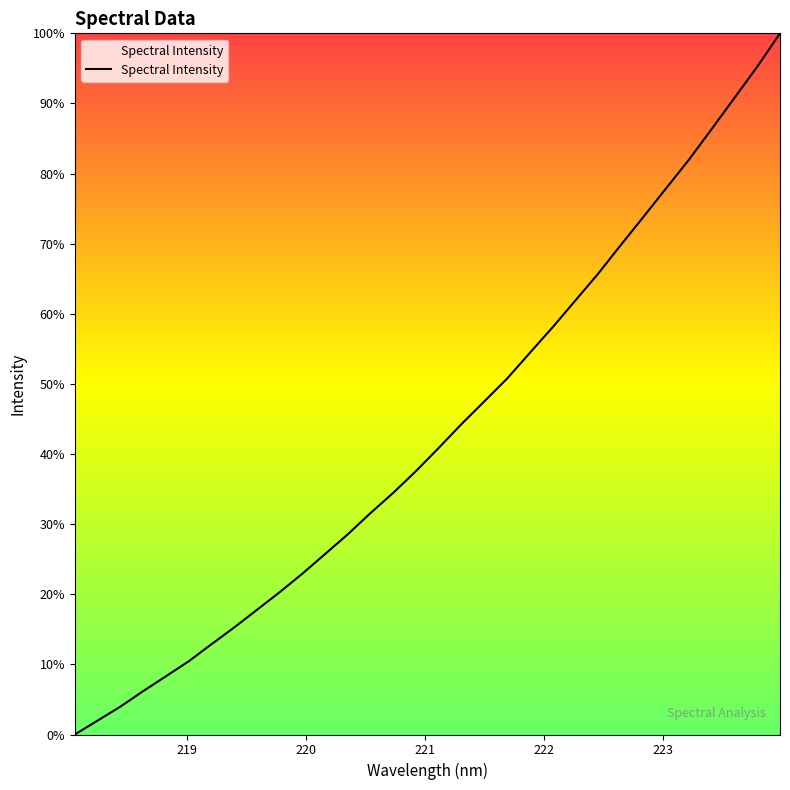

Reading left to right, extract all data points from this chart.

0.0	2.0	4.0	6.2	8.3	10.4	12.9	15.3	17.8	20.3	22.9	25.8	28.6	31.6	34.5	37.6	40.9	44.3	47.5	50.8	54.4	58.1	61.9	65.7	69.8	73.9	77.9	82.0	86.4	90.8	95.3	100.0